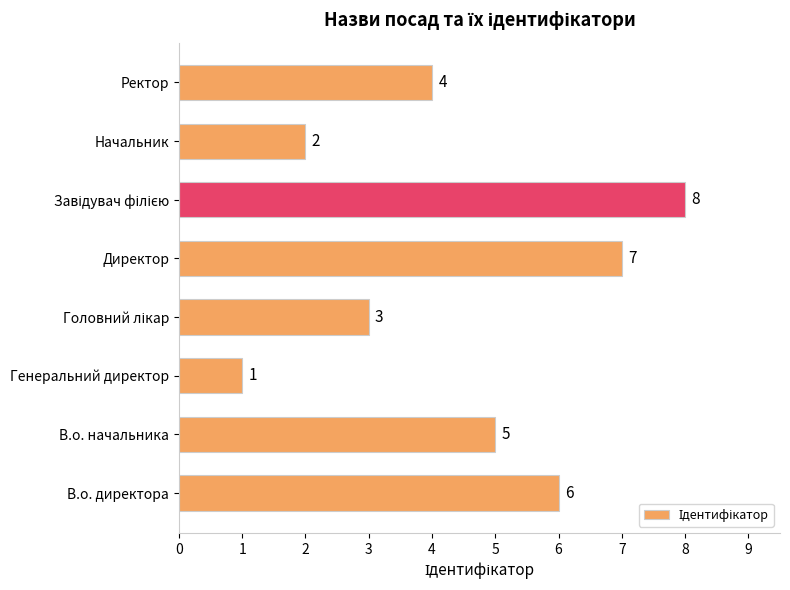

What is the difference between the maximum and minimum values?

7